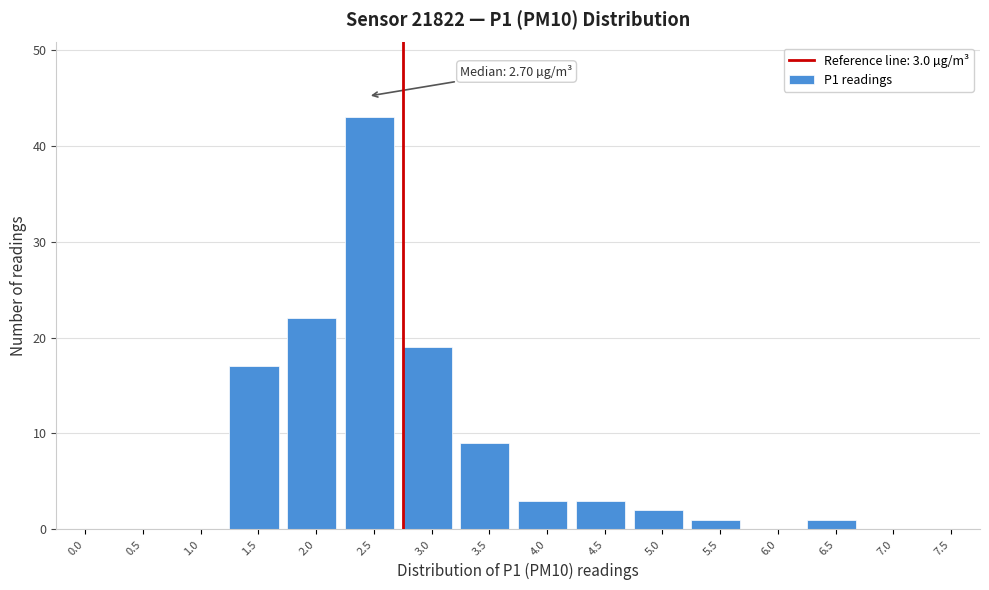

Reading right to left, what are all the values shown in this chart?

7.5=0	7.0=0	6.5=1	6.0=0	5.5=1	5.0=2	4.5=3	4.0=3	3.5=9	3.0=19	2.5=43	2.0=22	1.5=17	1.0=0	0.5=0	0.0=0